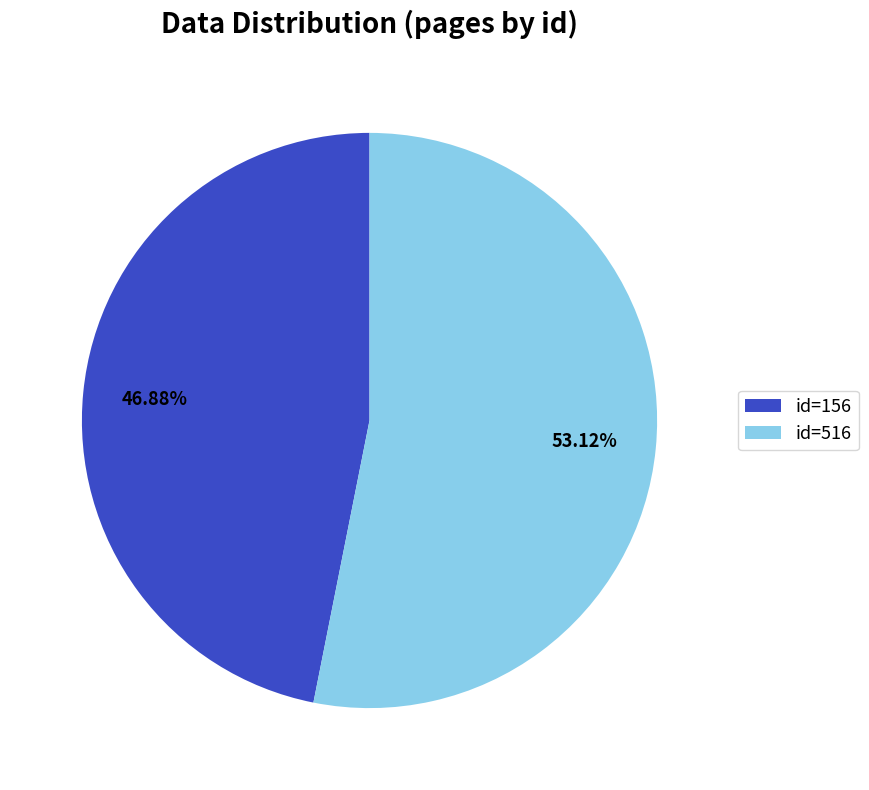

Is id=156 the majority of the pie?

No